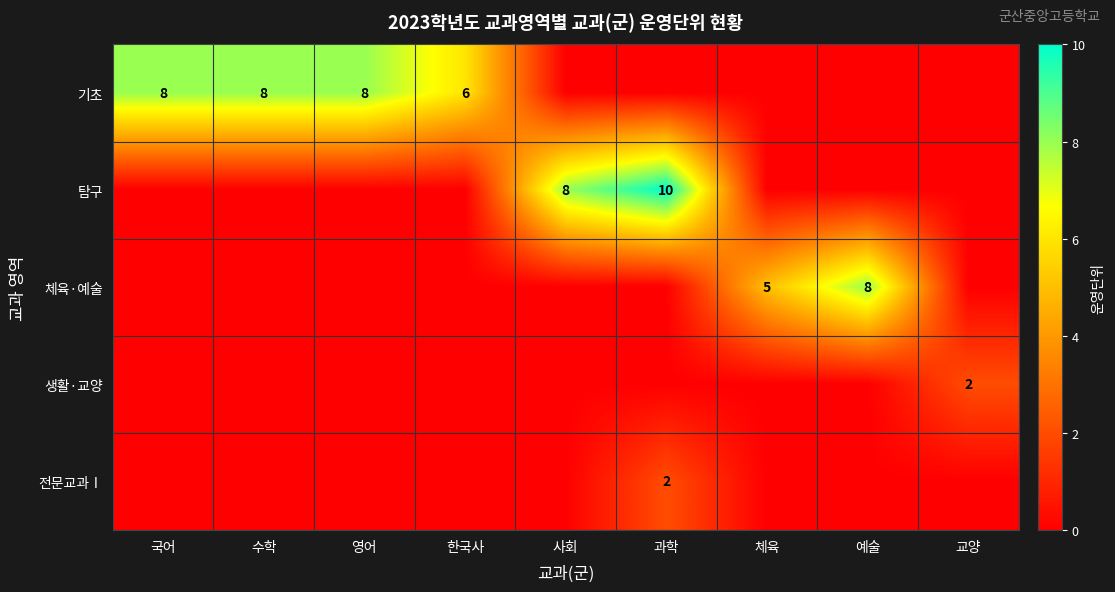

Is it true that 전문교과Ⅰ equals 3 at 과학?

False